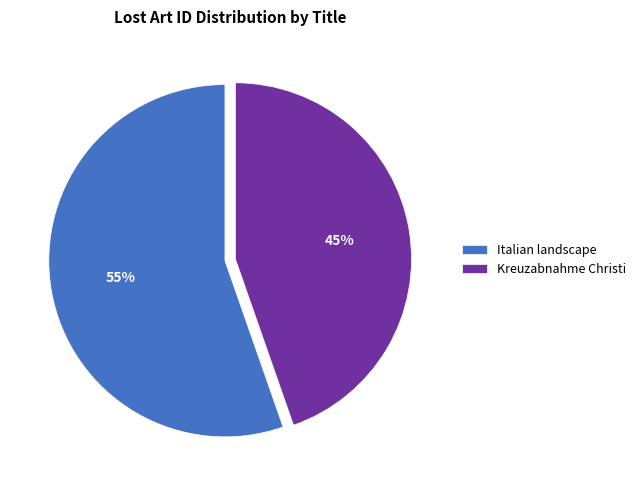

Between Kreuzabnahme Christi and Italian landscape, which is larger?

Italian landscape